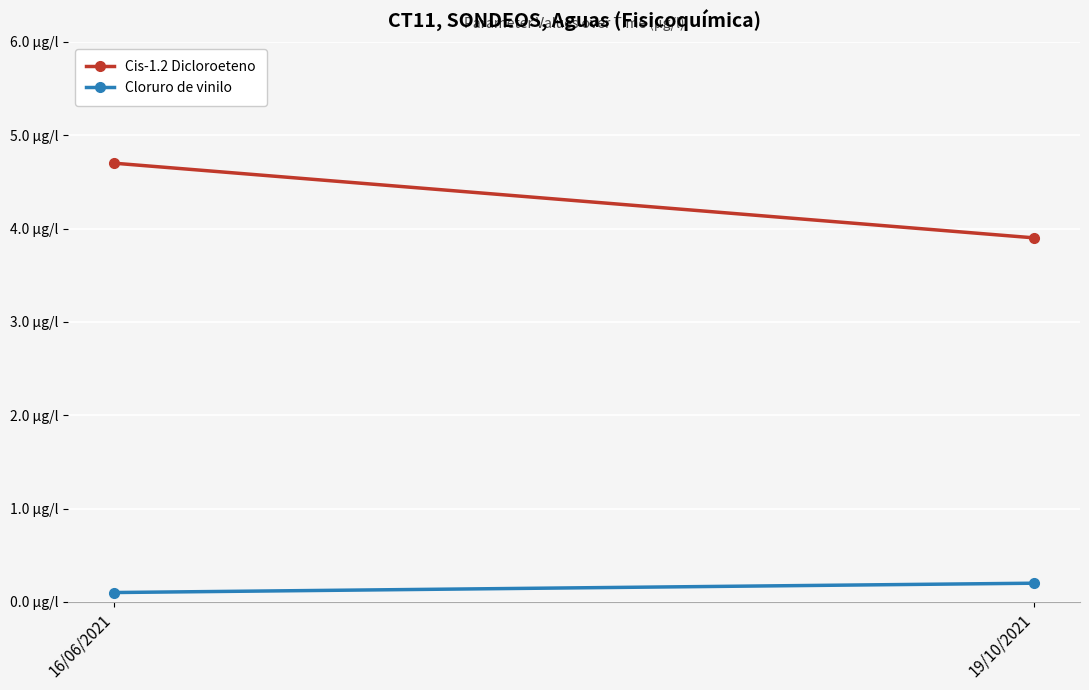

At 19/10/2021, list the series in order from smallest to largest.

Cloruro de vinilo, Cis-1.2 Dicloroeteno